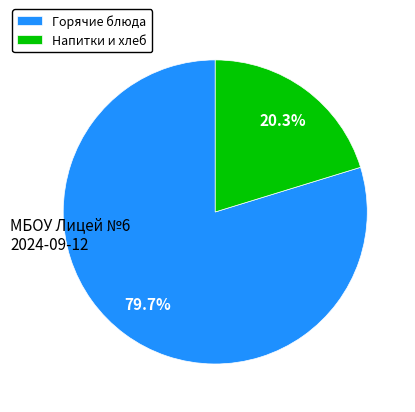

What portion of the pie excludes Напитки и хлеб?

79.7%